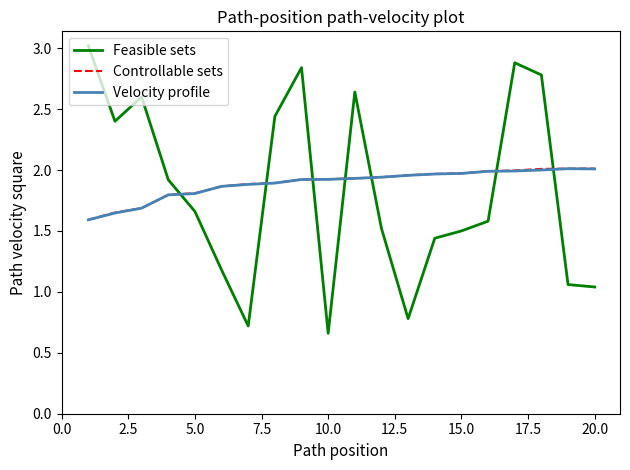

What is the maximum value shown in the chart?

3.0